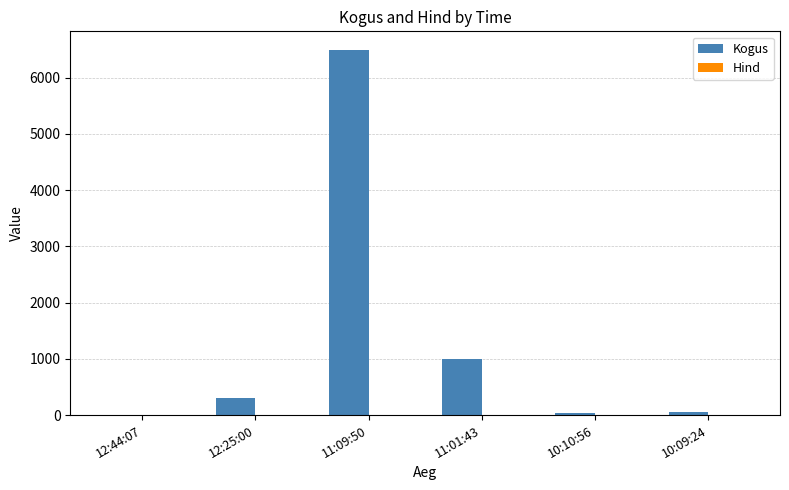

What is the highest value of the Kogus series?

6500.0